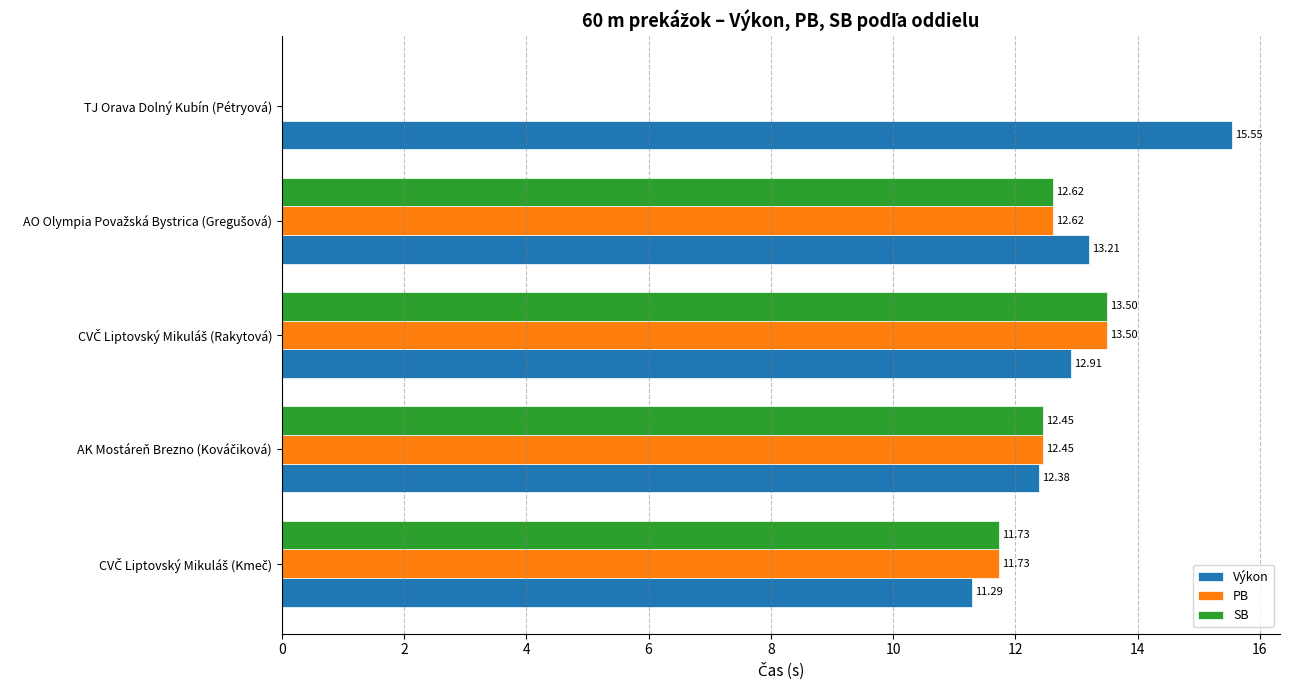

Which series has the largest total across all categories?

Výkon